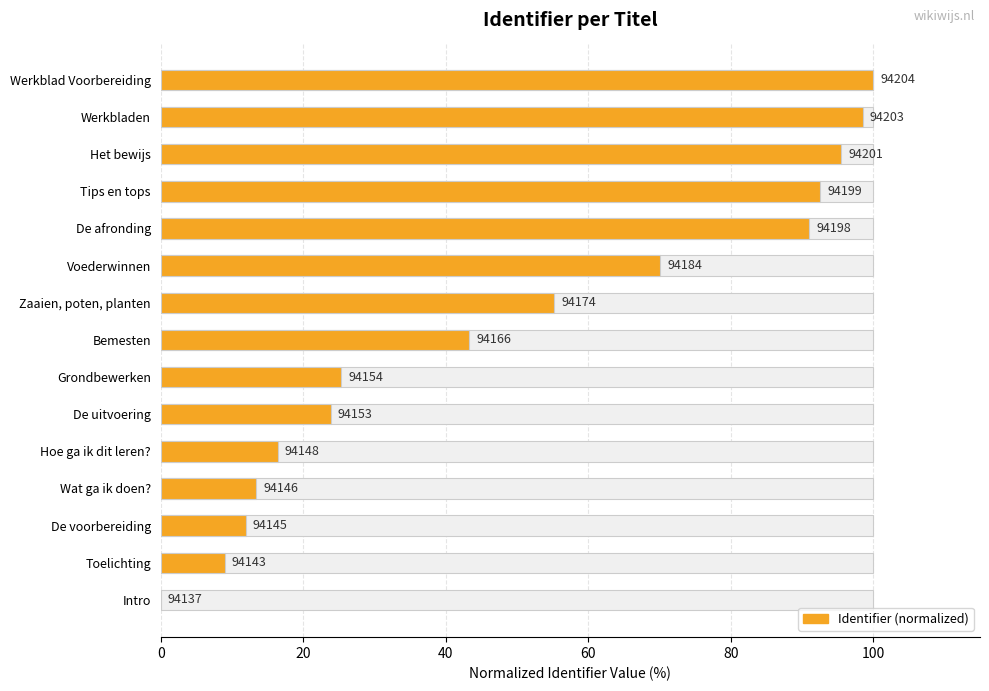

How many positive values are there?

14